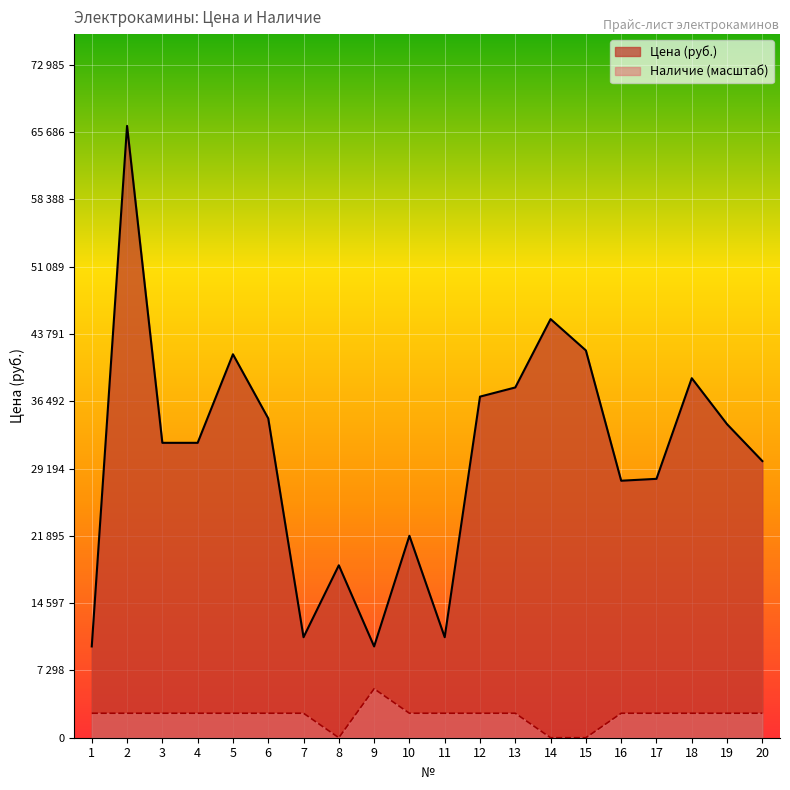

True or false: Цена (руб.) has a value of 7649 at 20.

False